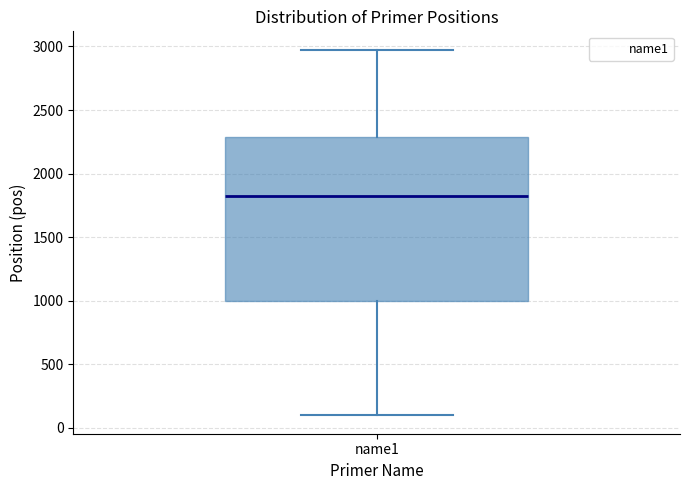

Read this box plot against the y-axis: the position of the median line, the range covered by the box, and the ends of both whiskers. The values are not printed on the chart, so give them approximately, as read against the axis.

median 1850, box 1000 to 2300, whiskers 100 to 3000